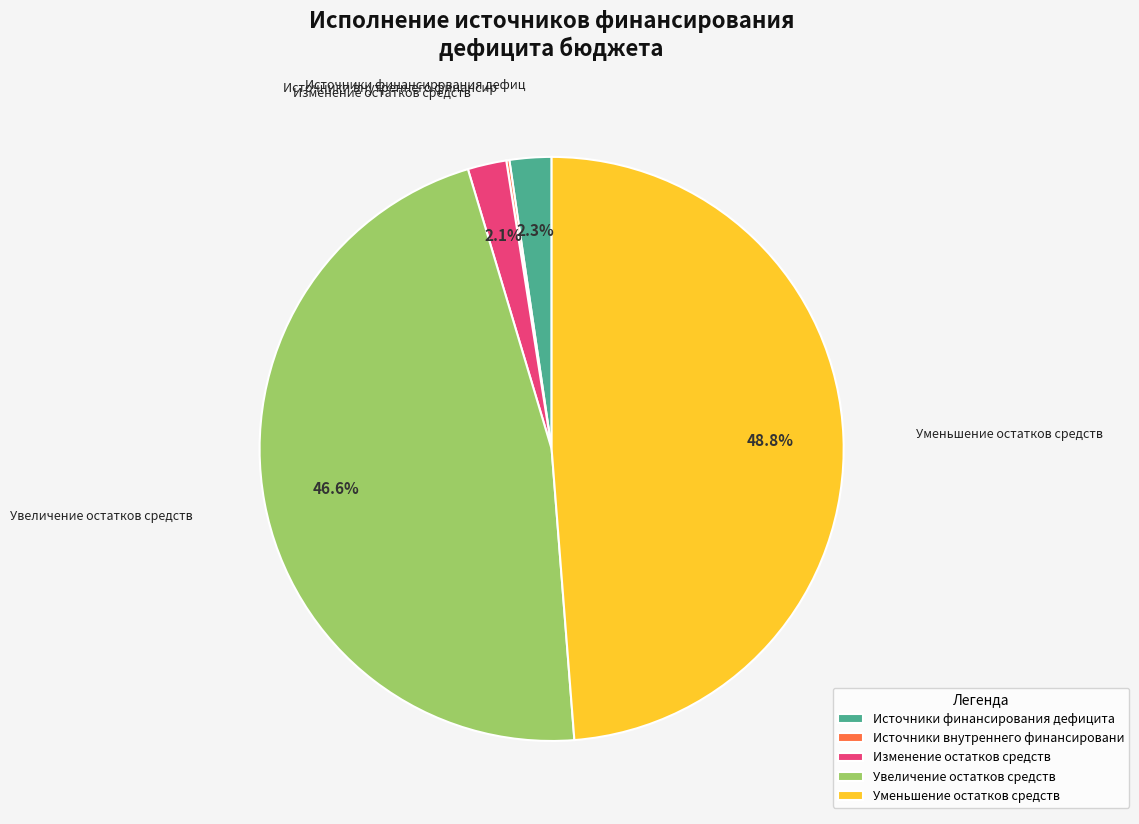

Approximately how many times larger is the value at Уменьшение остатков средств compared to Увеличение остатков средств?

1.0